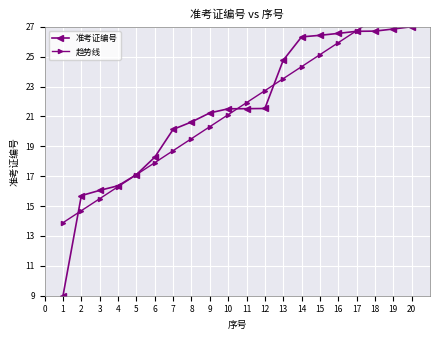

How many lines are shown in the chart?

2